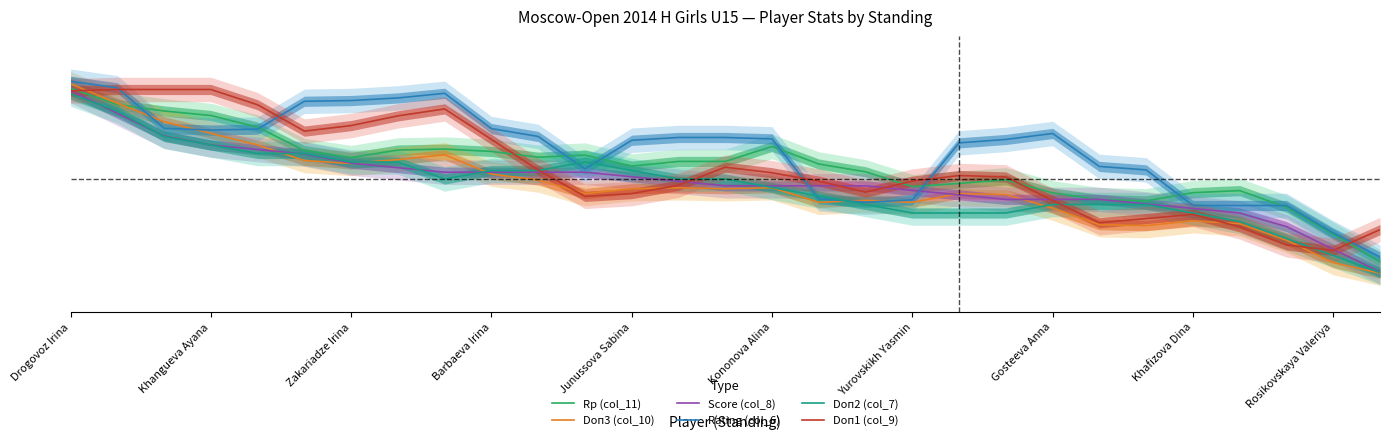

The value of Doп3 (col_10) at Khafizova Dina is 0.3. True or false?

True